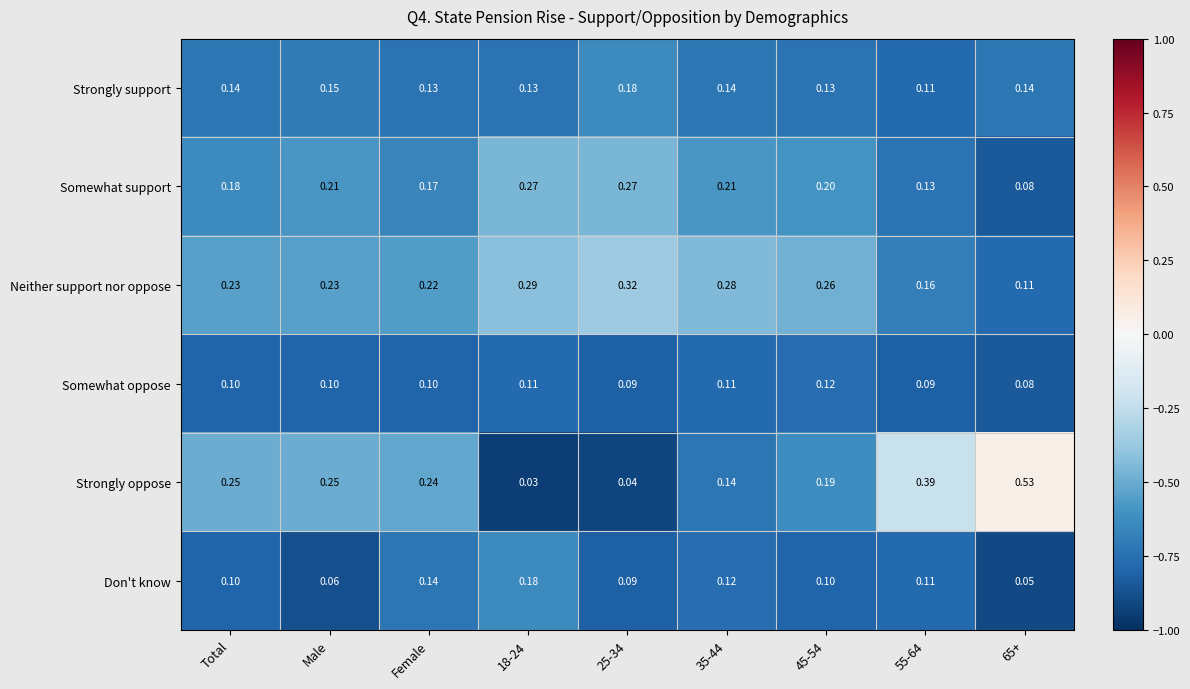

Between Total and 18-24, which series saw the biggest shift?

Strongly oppose